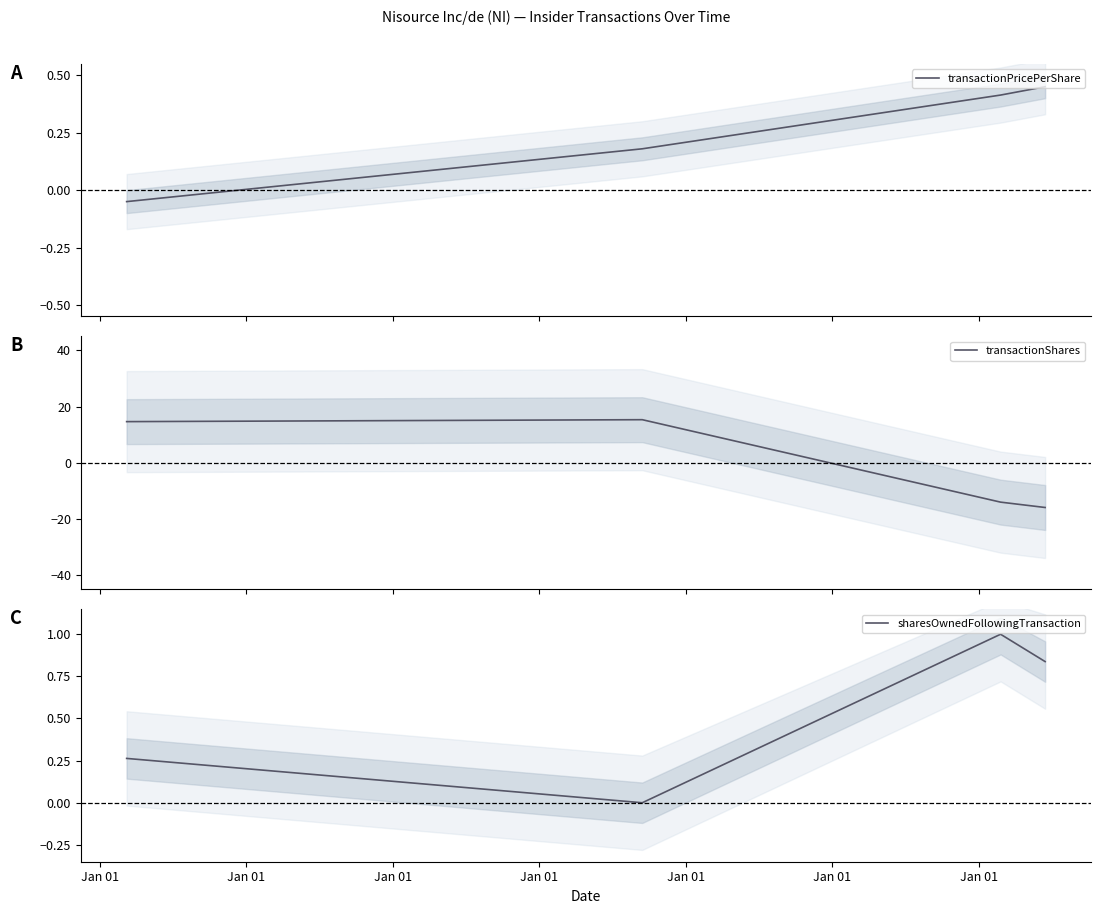

Rank the series by their average value, from lowest to highest.

transactionShares, transactionPricePerShare, sharesOwnedFollowingTransaction